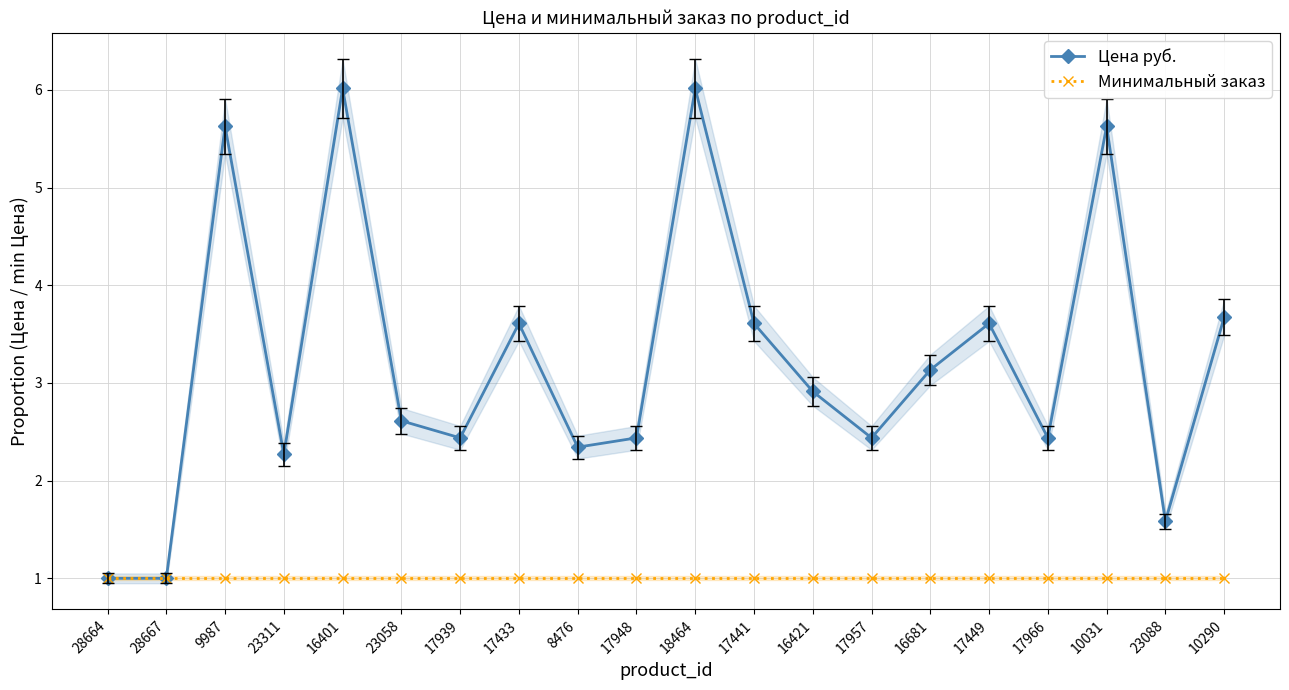

The Цена руб. series shows 6.0 at 16401. True or false?

True